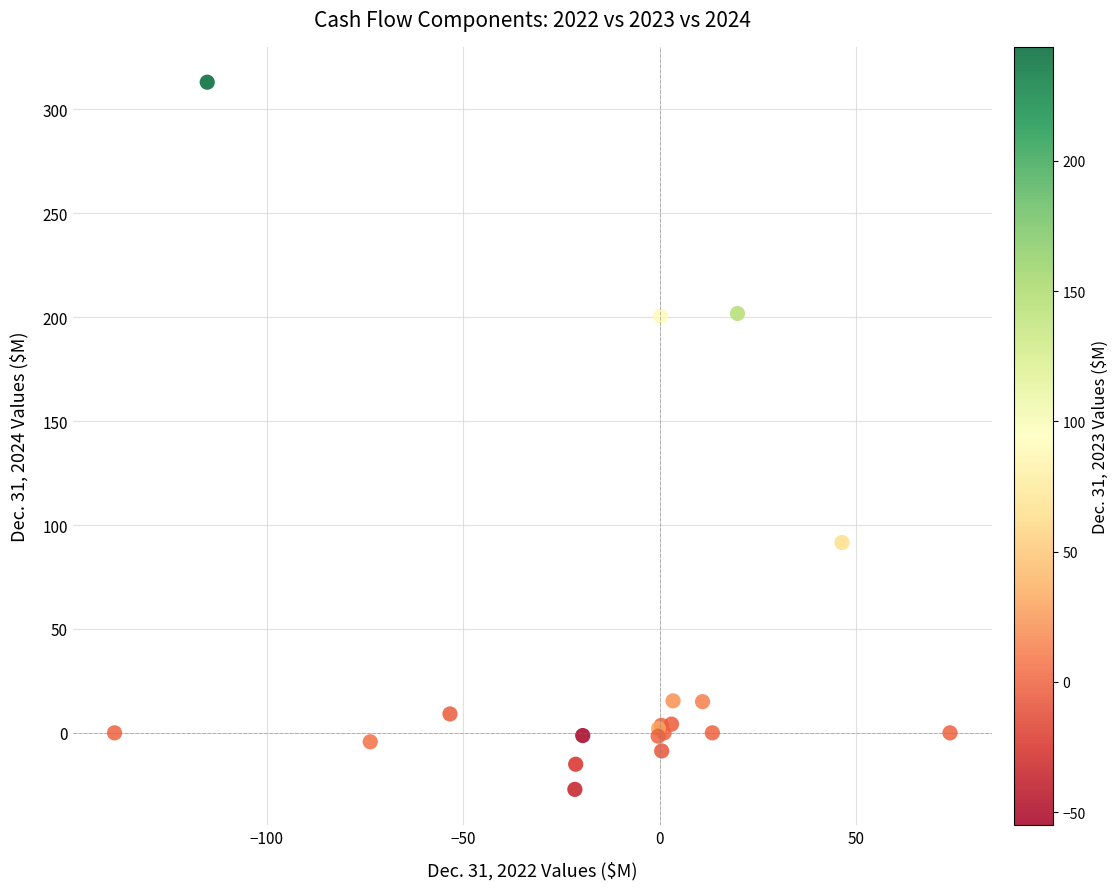

What Y value in the scatter plot is closest to 142?

91.6